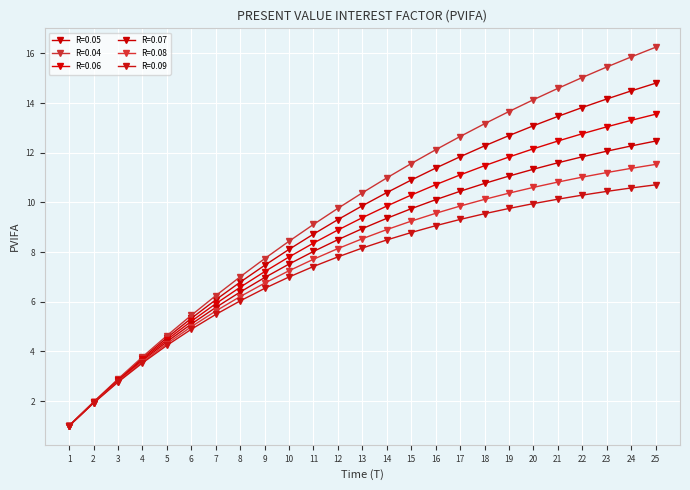

At which category does the chart reach its peak across all series?

25